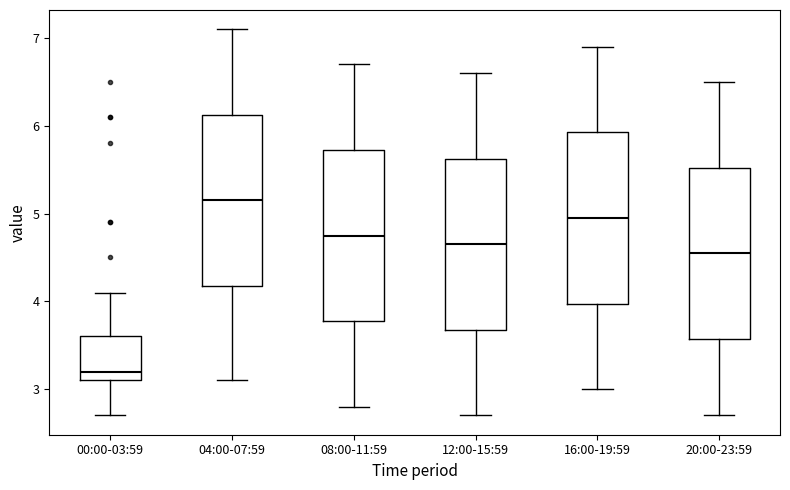

Where does the lower whisker of the box for 04:00-07:59 end on the y-axis? The values are not printed on the chart, so give them approximately, as read against the axis.

3.1